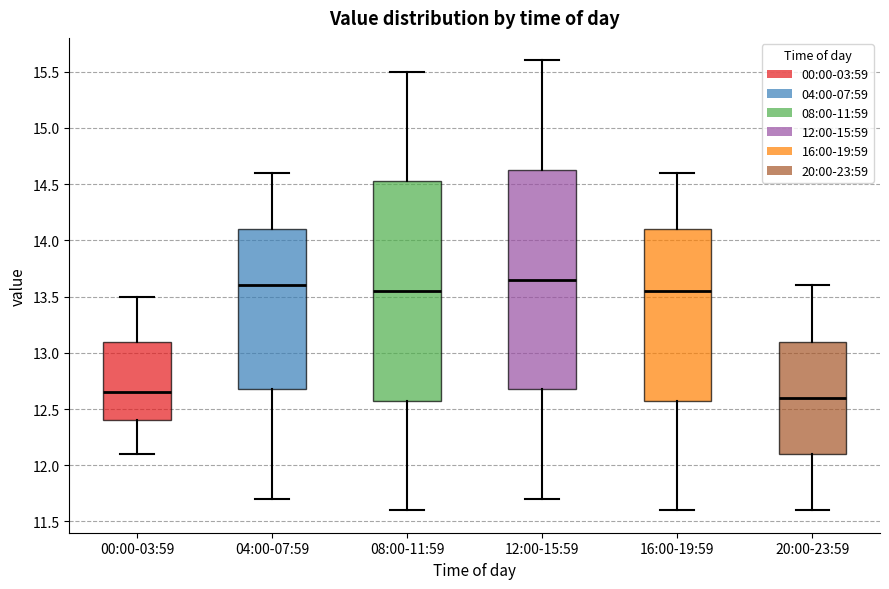

Reading left to right, read every box against the y-axis: the position of its median line, the range the box covers, and the ends of its whiskers. The values are not printed on the chart, so give them approximately, as read against the axis.

00:00-03:59: median 12.65, box 12.40 to 13.10, whiskers 12.10 to 13.50
04:00-07:59: median 13.60, box 12.70 to 14.10, whiskers 11.70 to 14.60
08:00-11:59: median 13.55, box 12.60 to 14.55, whiskers 11.60 to 15.50
12:00-15:59: median 13.65, box 12.70 to 14.65, whiskers 11.70 to 15.60
16:00-19:59: median 13.55, box 12.60 to 14.10, whiskers 11.60 to 14.60
20:00-23:59: median 12.60, box 12.10 to 13.10, whiskers 11.60 to 13.60